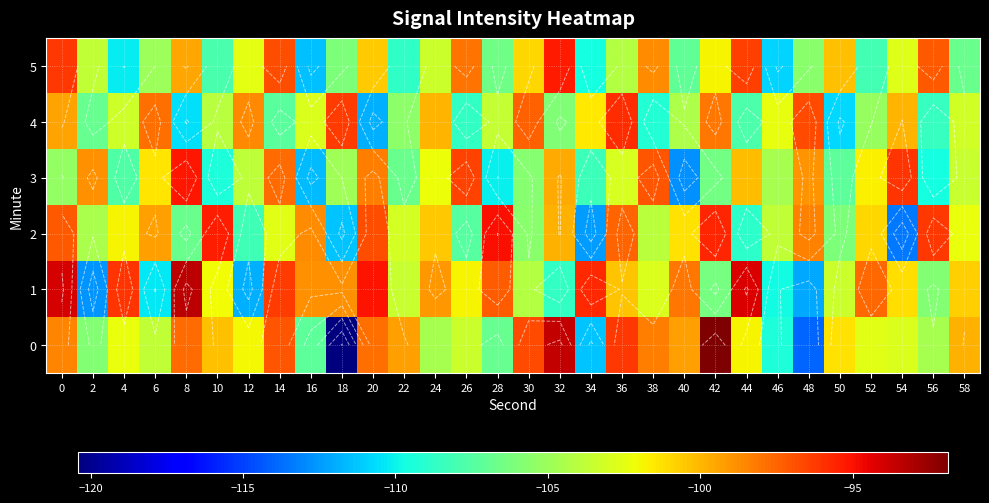

What is the lowest value of the 4 series?

-111.9